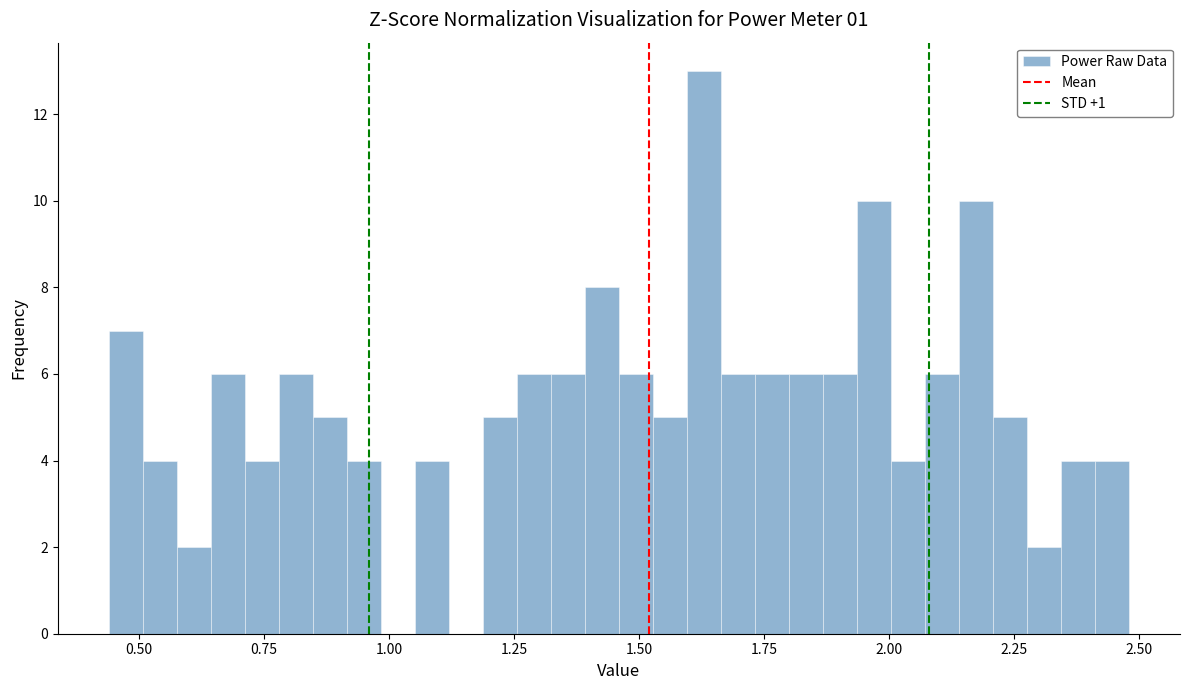

Around what value on the x-axis is the tallest bar? Give the approximate position of its centre, as read against the axis.

1.65